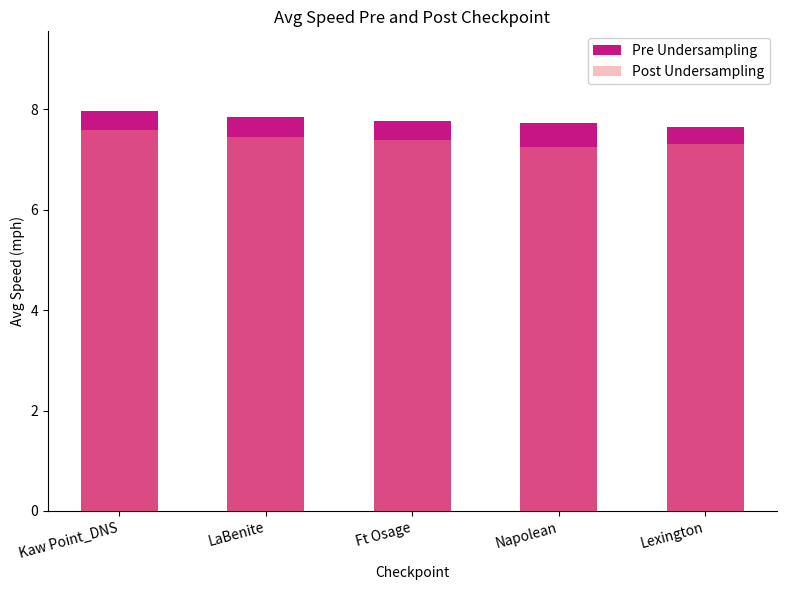

What is the label of the 1st bar from the left?

Kaw Point_DNS